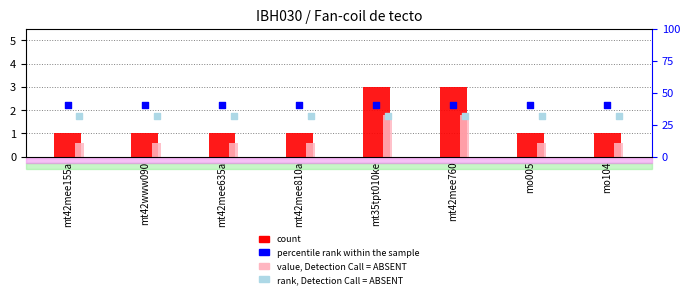

What is the total value across all series at mt42mee155a?

73.6